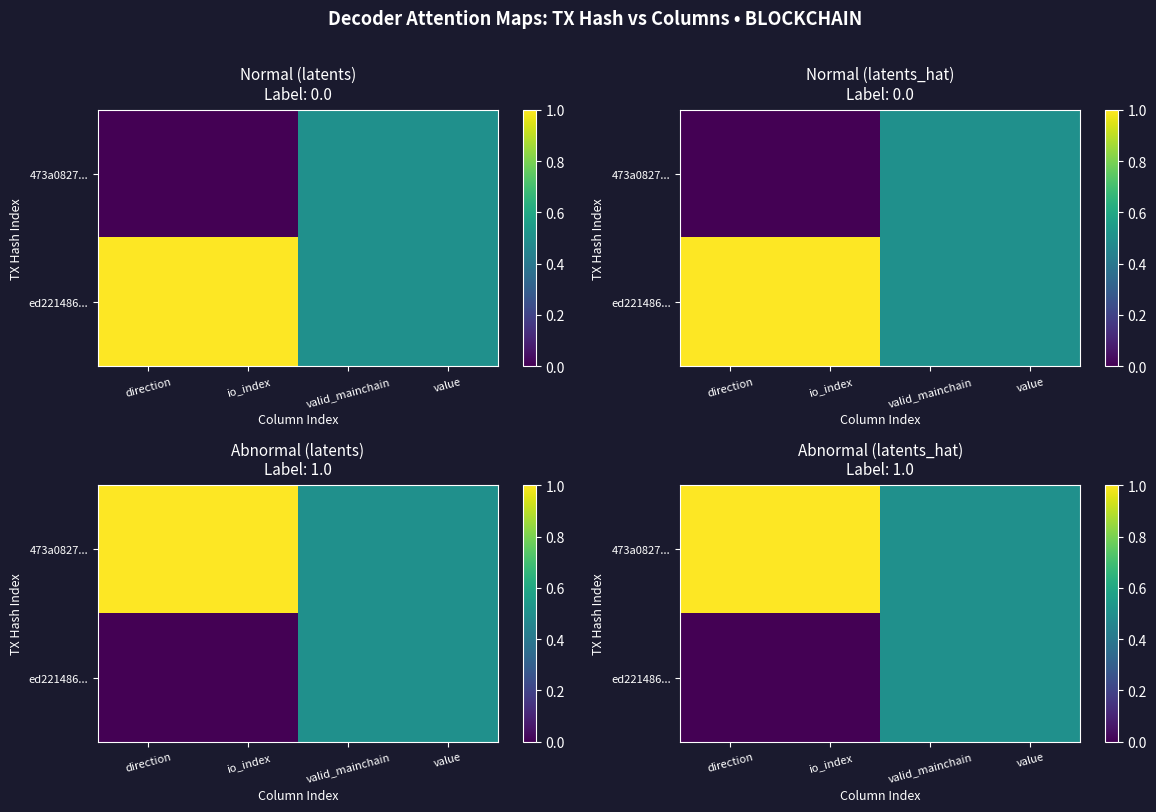

At direction, list the series in order from largest to smallest.

473a0827..., ed221486...